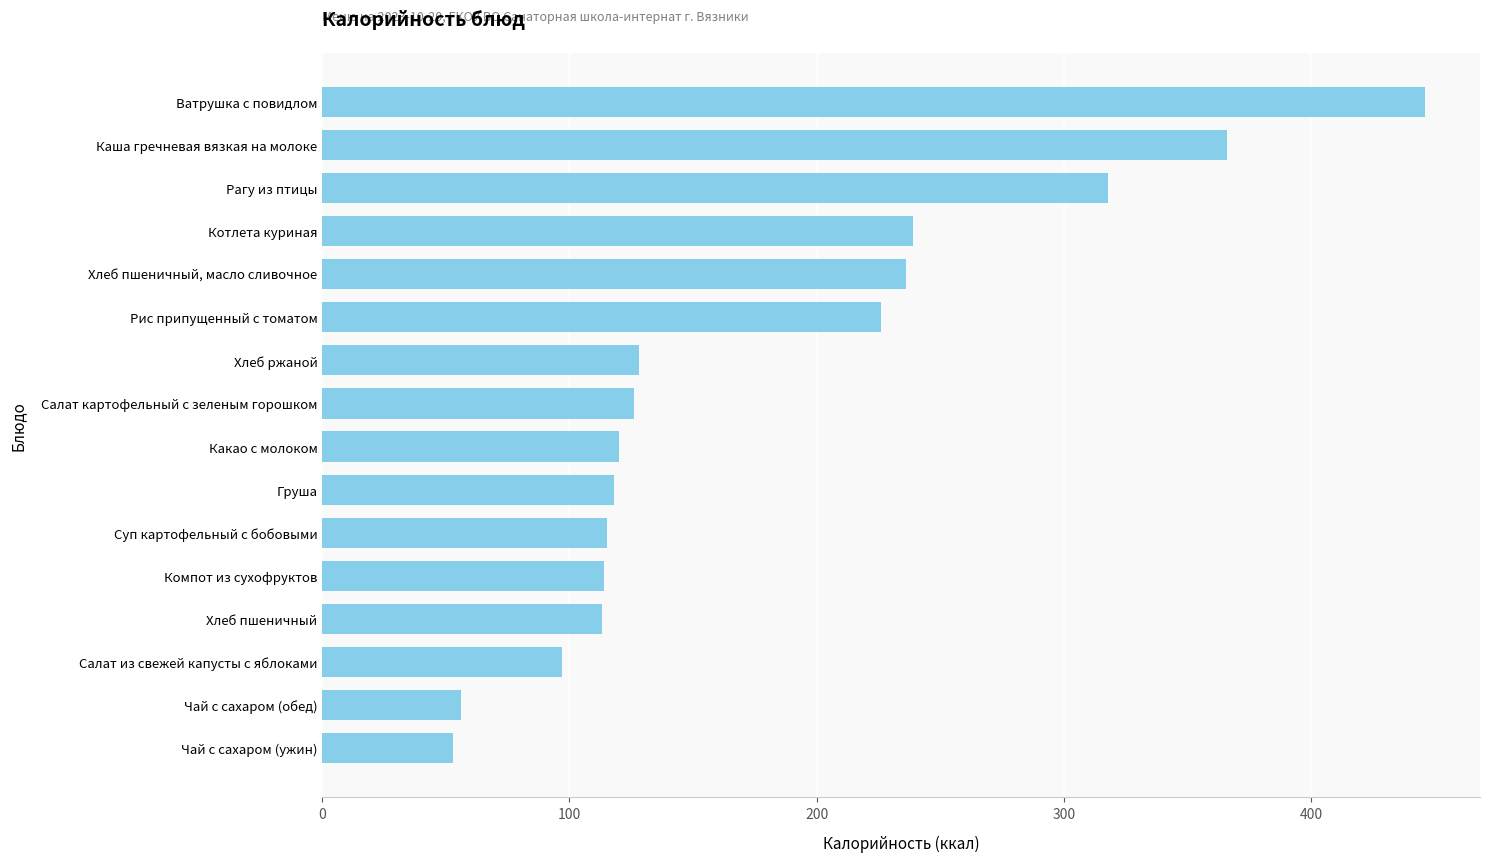

What is the label of the 6th bar from the top?

Рис припущенный с томатом